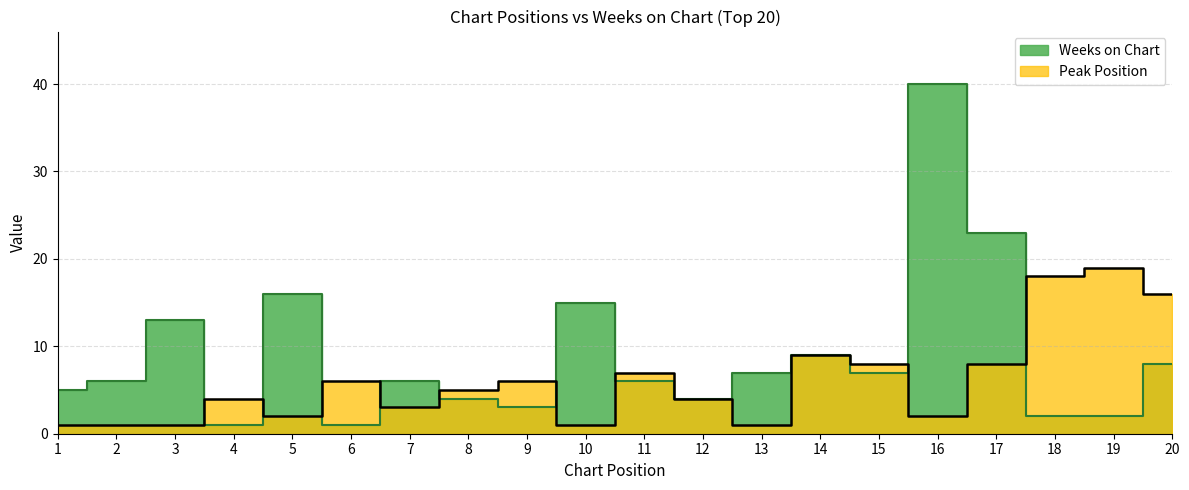

What is the average value of the Peak Position series?

6